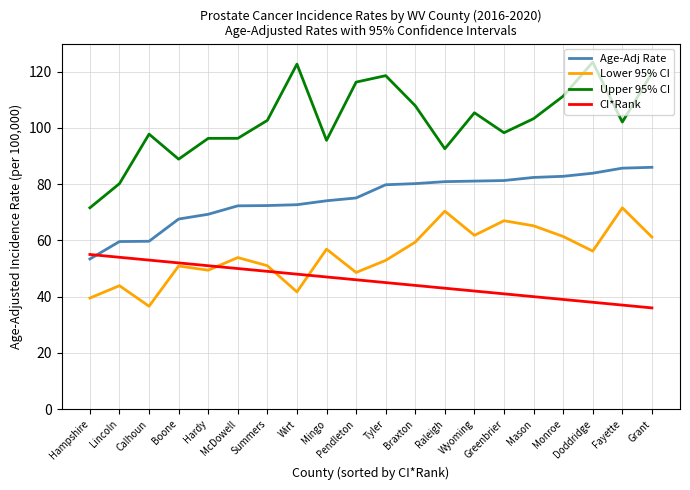

How many series are shown in this chart?

4